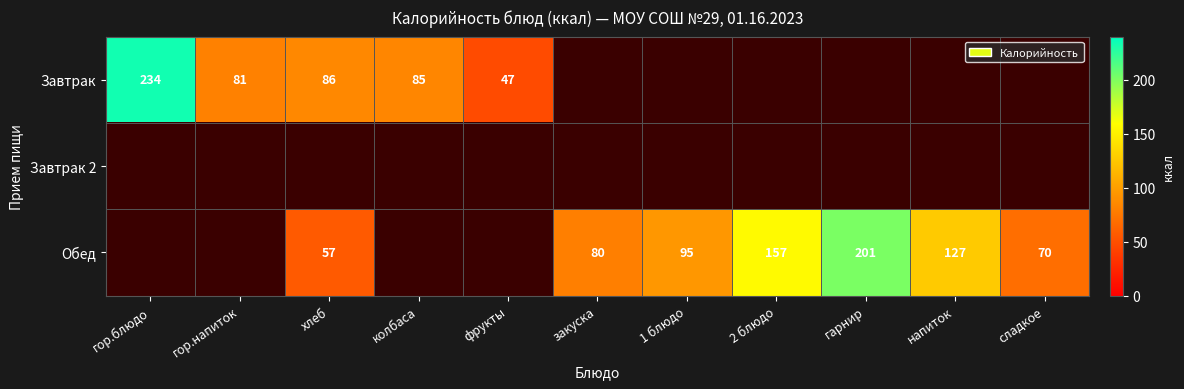

What is the spread (max minus min) of values at 1 блюдо?

95